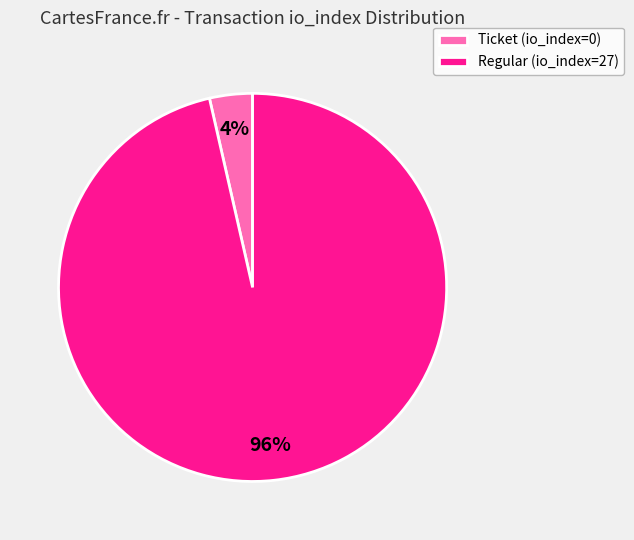

Count the number of slices in the pie.

2